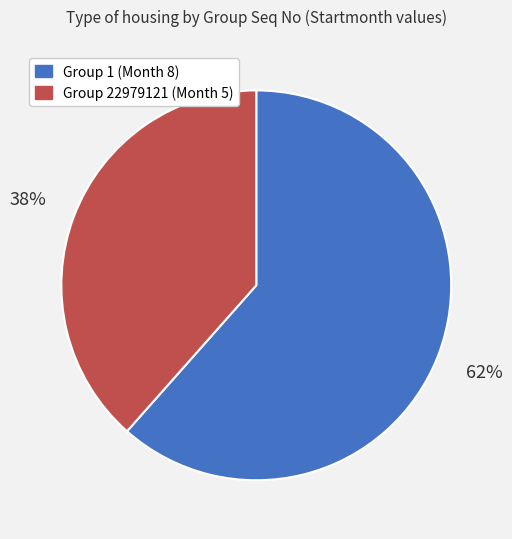

Which slice is the smallest?

Group 22979121 (Month 5)